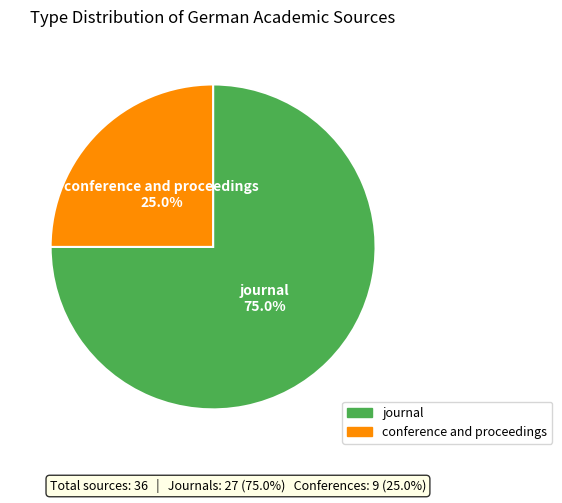

What is the smallest slice in the pie chart?

conference and proceedings